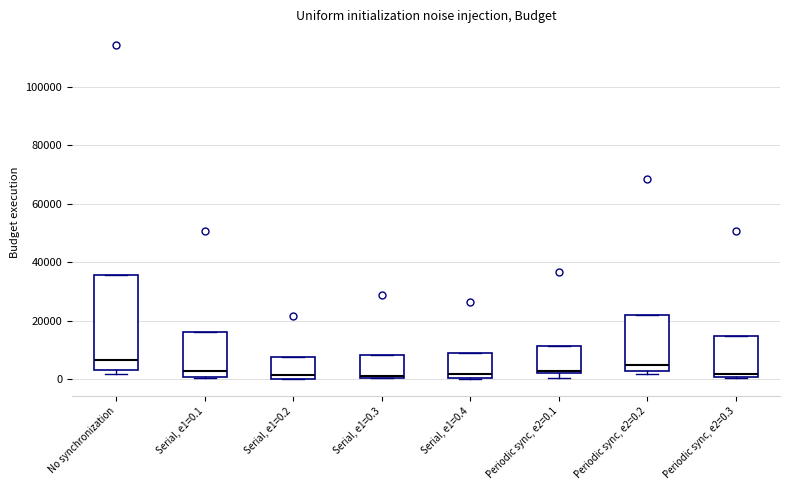

Reading left to right, read every box against the y-axis: the position of its median line, the range the box covers, and the ends of its whiskers. The values are not printed on the chart, so give them approximately, as read against the axis.

No synchronization: median 6000, box 4000 to 36000, whiskers 2000 to 36000
Serial, e1=0.1: median 2000, box 0 to 16000, whiskers 0 to 16000
Serial, e1=0.2: median 2000, box 0 to 8000, whiskers 0 to 8000
Serial, e1=0.3: median 2000 (drawn on the box's lower edge), box 0 to 8000, whiskers 0 to 8000
Serial, e1=0.4: median 2000, box 0 to 8000, whiskers 0 to 8000
Periodic sync, e2=0.1: median 2000 (just above the box's lower edge), box 2000 to 12000, whiskers 0 to 12000
Periodic sync, e2=0.2: median 4000, box 2000 to 22000, whiskers 2000 (just below the box's lower edge) to 22000
Periodic sync, e2=0.3: median 2000, box 0 to 14000, whiskers 0 to 14000